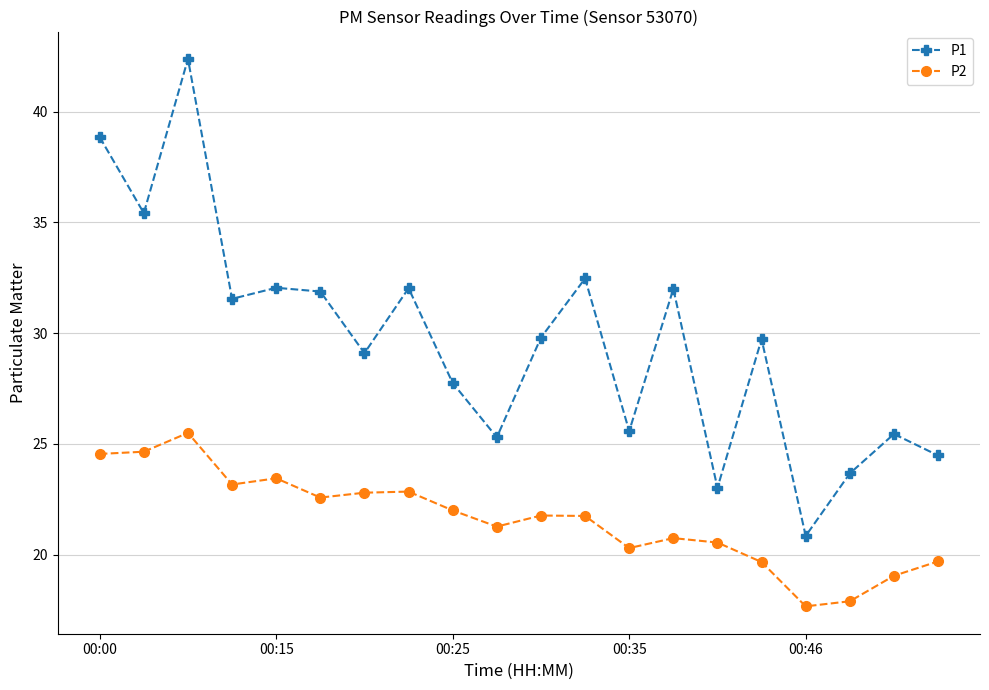

True or false: P1 and P2 intersect in this chart.

False